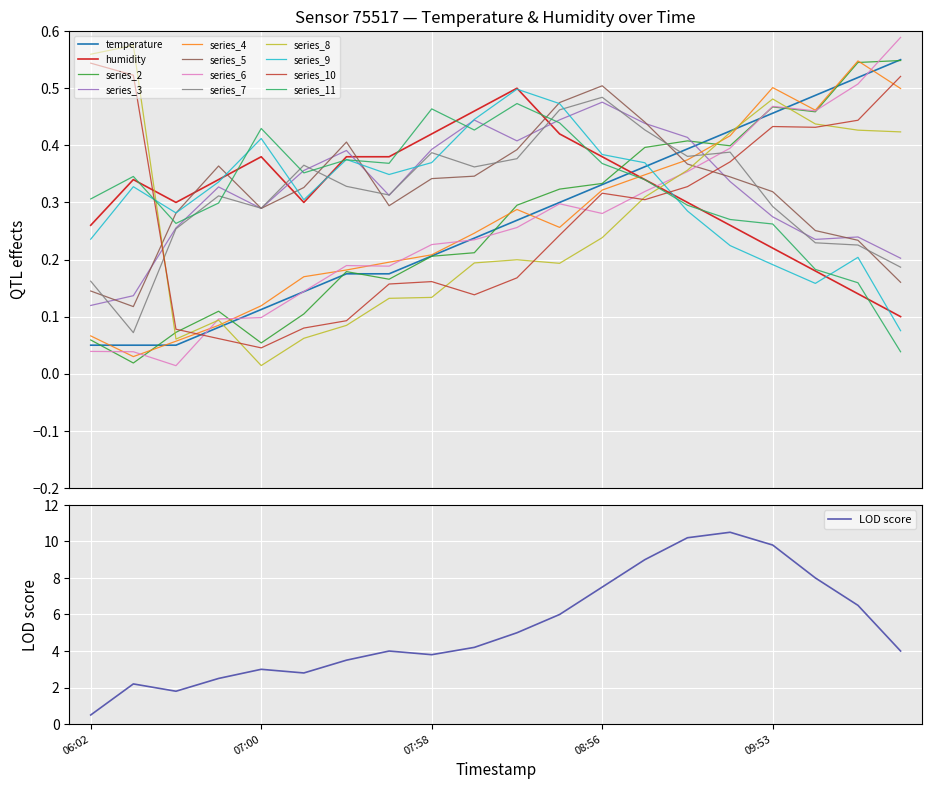

What is the difference between the maximum and minimum values in the humidity series?

0.4